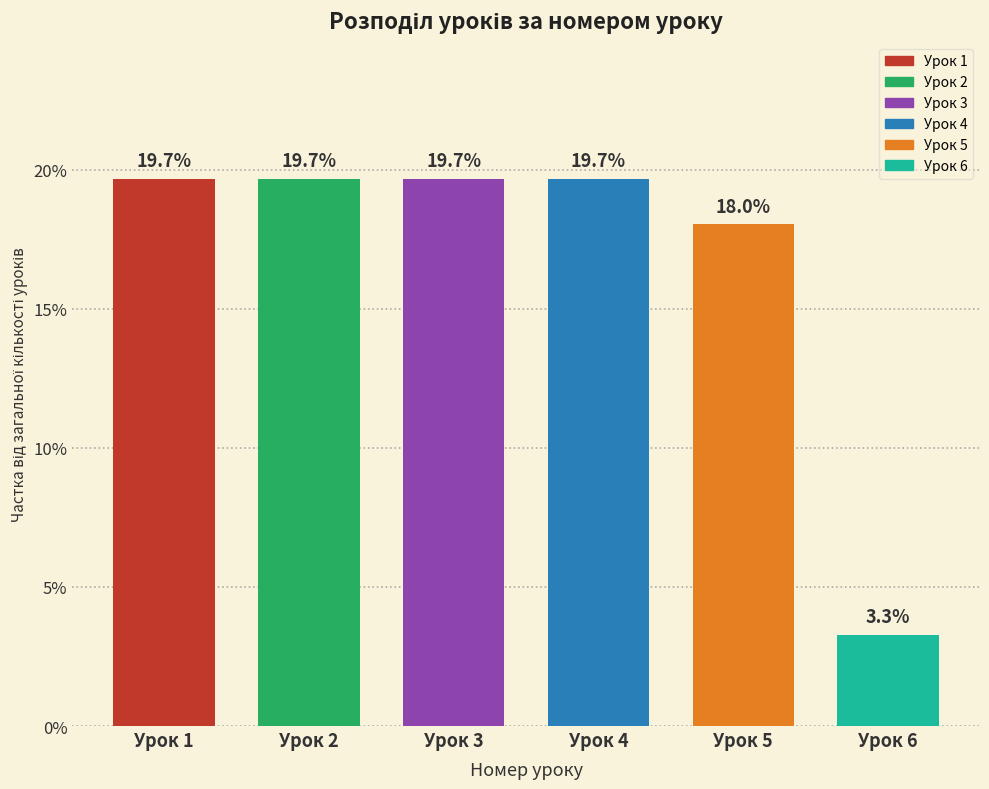

Reading left to right, list all the values displayed in this chart.

19.7	19.7	19.7	19.7	18.0	3.3